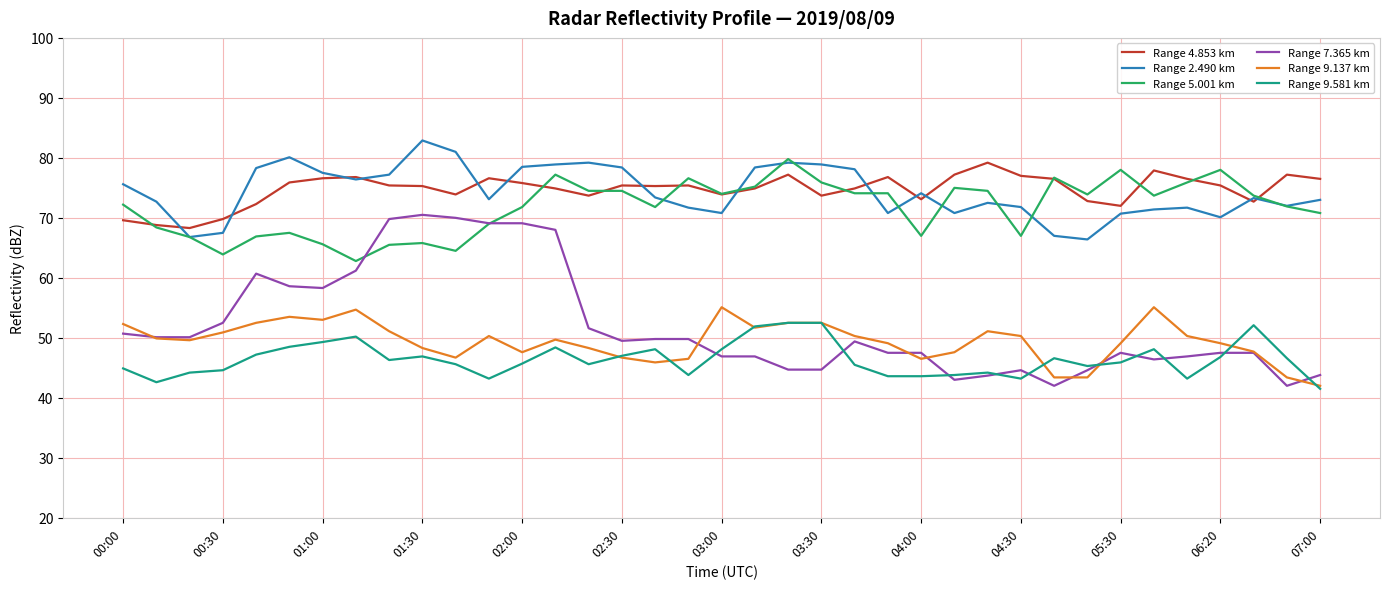

True or false: Range 9.137 km and Range 2.490 km cross at least once.

False